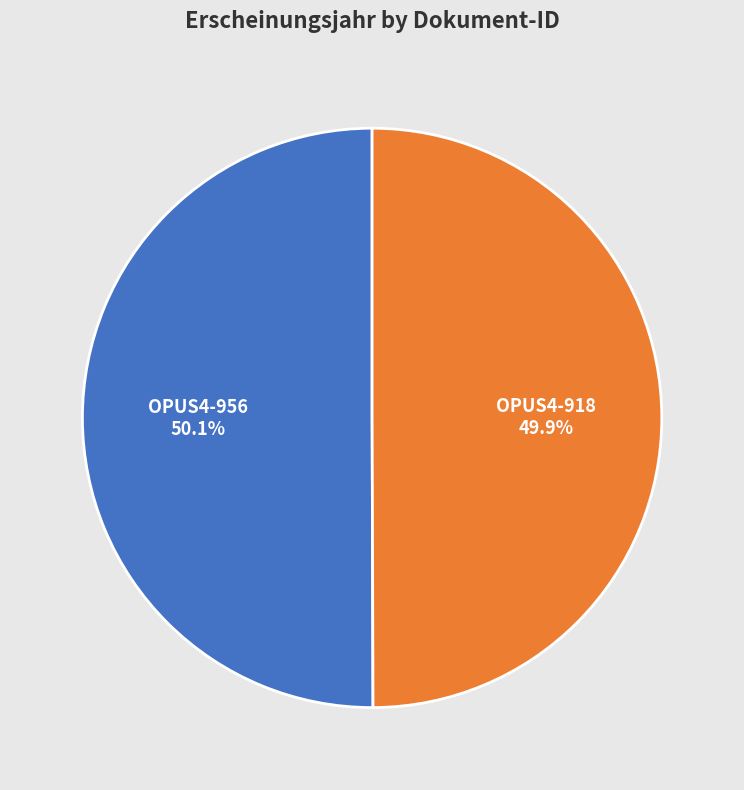

Approximately how many times larger is the value at OPUS4-956 compared to OPUS4-918?

1.0